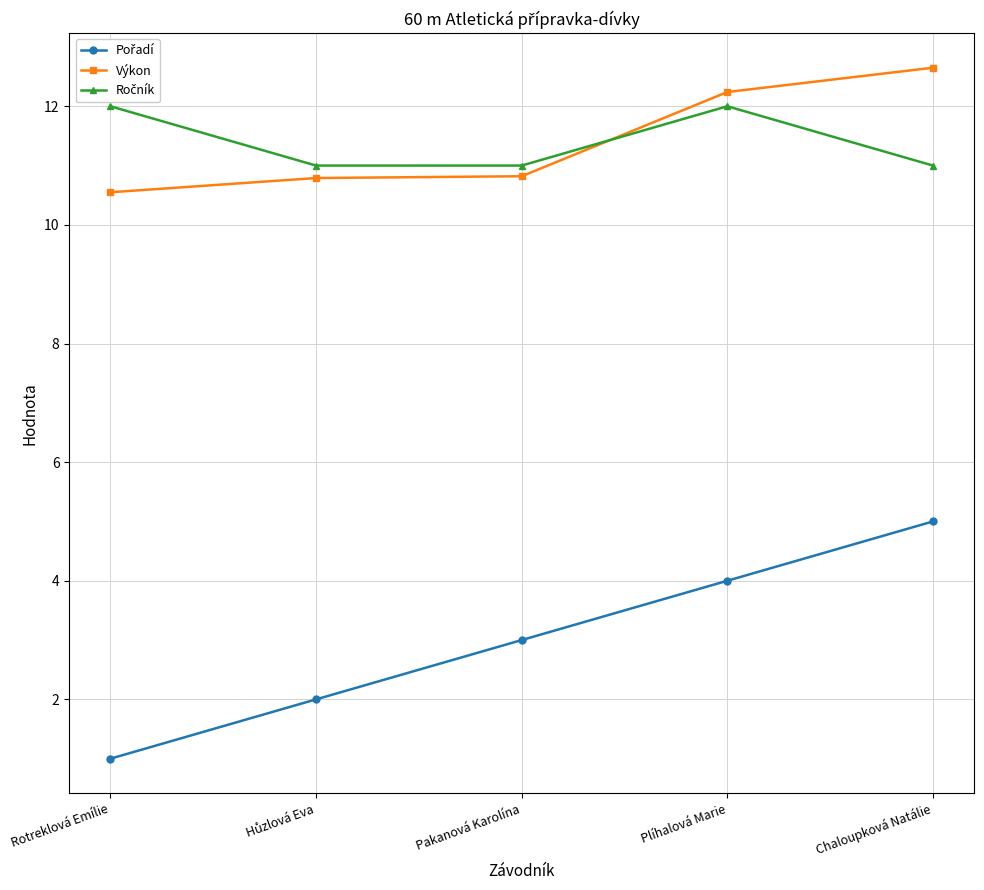

Which label corresponds to the largest value in the chart?

Chaloupková Natálie